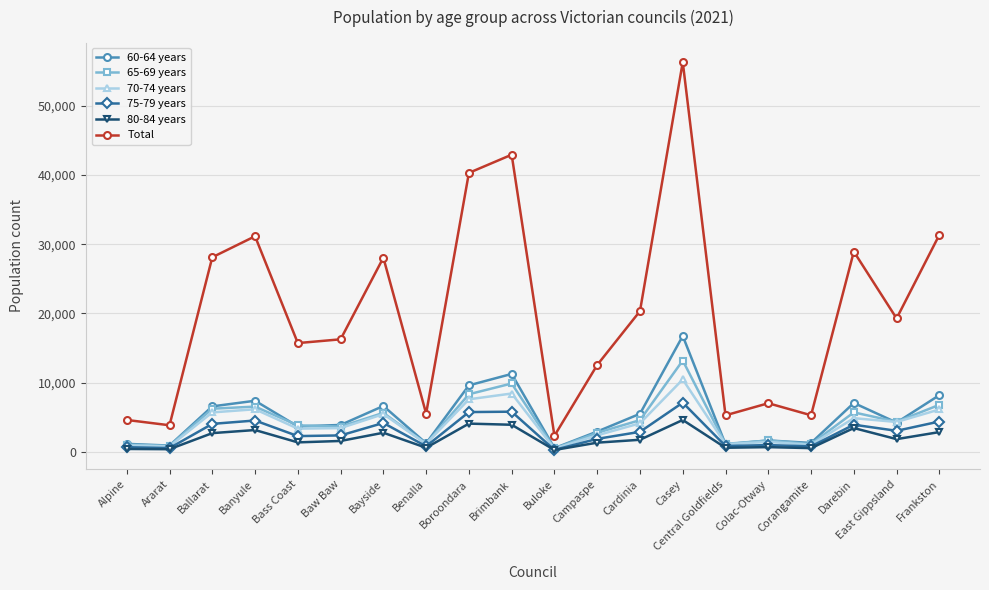

True or false: Total and 70-74 years intersect in this chart.

False